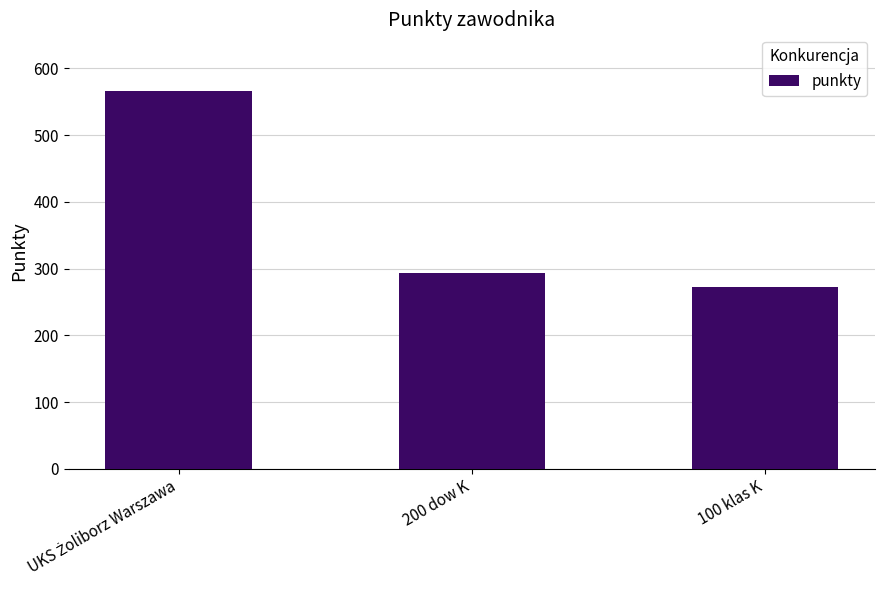

What position from the left is 200 dow K?

2